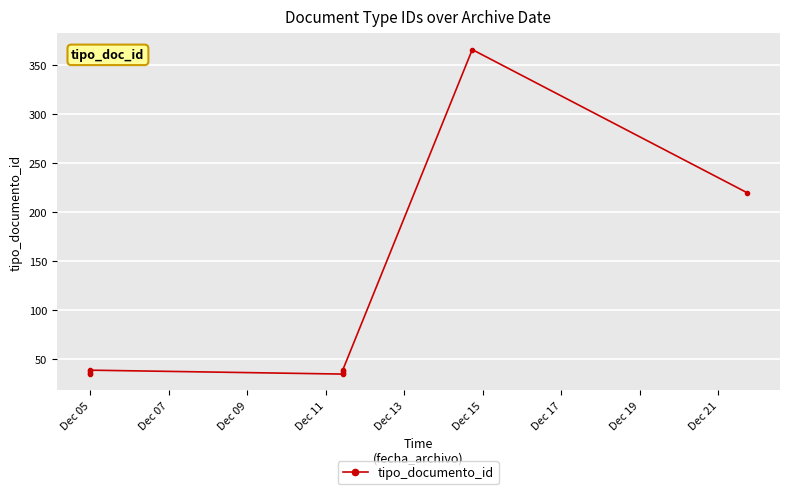

What is the greatest value displayed?

366